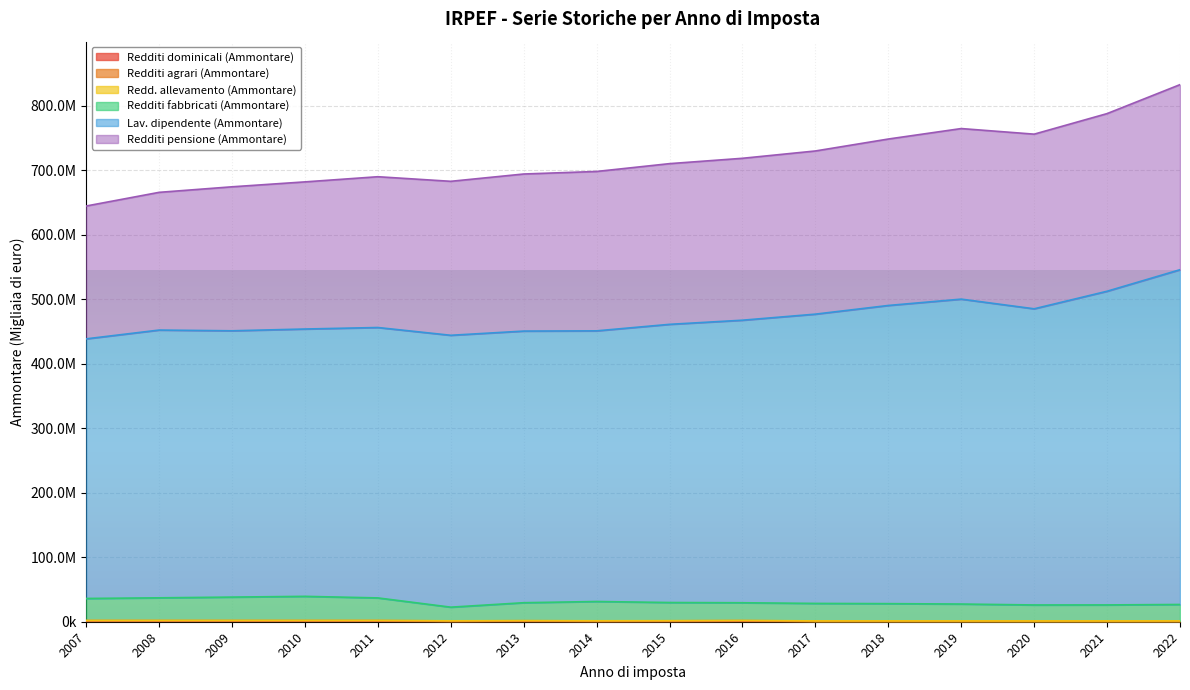

What is the difference between the Redditi dominicali (Ammontare) values at 2022 and 2018?

20547.0